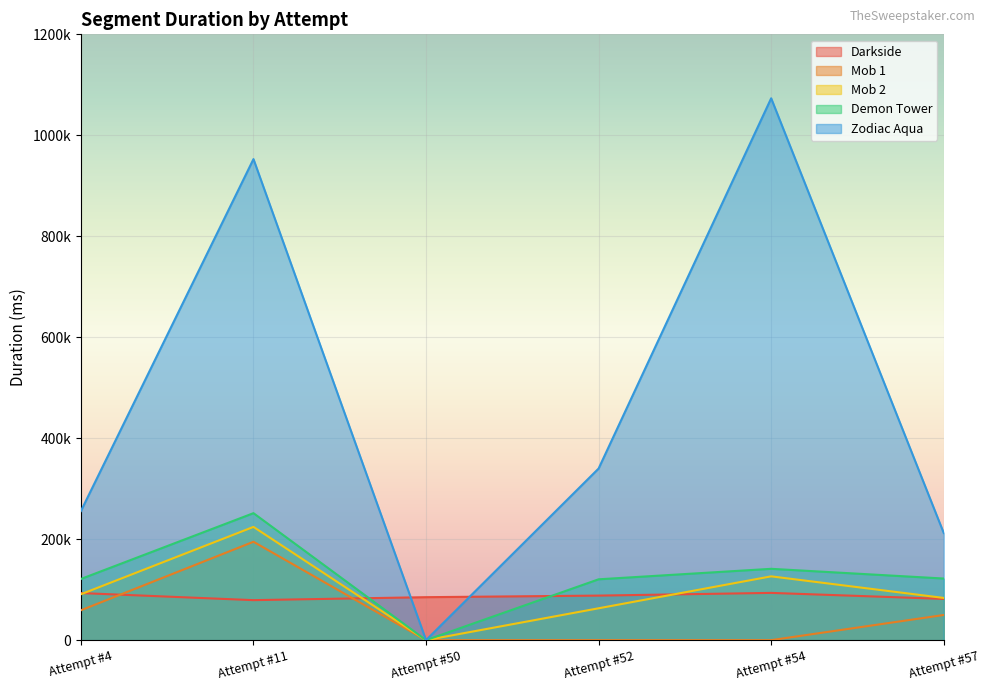

Reading right to left, list all the values displayed in this chart.

Darkside: Attempt #57=81703	Attempt #54=93609	Attempt #52=88250	Attempt #50=85126	Attempt #11=79239	Attempt #4=93289
Mob 1: Attempt #57=49847	Attempt #54=0	Attempt #52=0	Attempt #50=0	Attempt #11=194878	Attempt #4=59150
Mob 2: Attempt #57=83637	Attempt #54=126378	Attempt #52=63114	Attempt #50=0	Attempt #11=224326	Attempt #4=90881
Demon Tower: Attempt #57=122052	Attempt #54=141296	Attempt #52=120521	Attempt #50=0	Attempt #11=251544	Attempt #4=121164
Zodiac Aqua: Attempt #57=212253	Attempt #54=1073320	Attempt #52=339932	Attempt #50=0	Attempt #11=952864	Attempt #4=255749